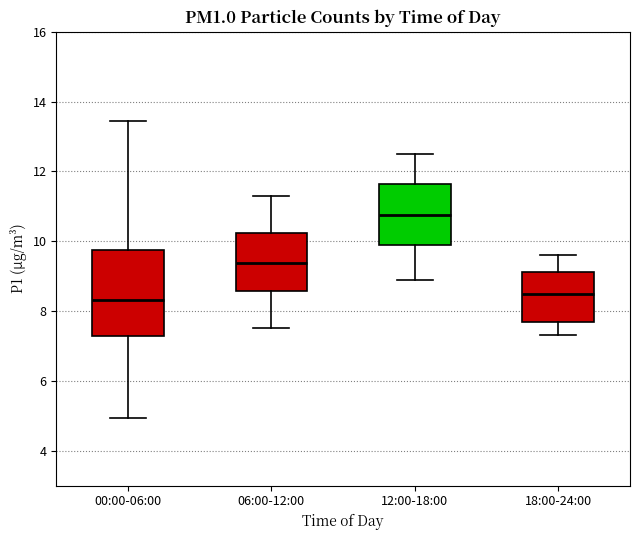

Reading left to right, transcribe this box plot: for each box, give where its median line is, the range the box spans, and where its two whiskers end, as read against the y-axis. The values are not printed on the chart, so give them approximately, as read against the axis.

00:00-06:00: median 8.4, box 7.2 to 9.8, whiskers 5.0 to 13.4
06:00-12:00: median 9.4, box 8.6 to 10.2, whiskers 7.6 to 11.4
12:00-18:00: median 10.8, box 10.0 to 11.6, whiskers 9.0 to 12.6
18:00-24:00: median 8.6, box 7.8 to 9.2, whiskers 7.4 to 9.6